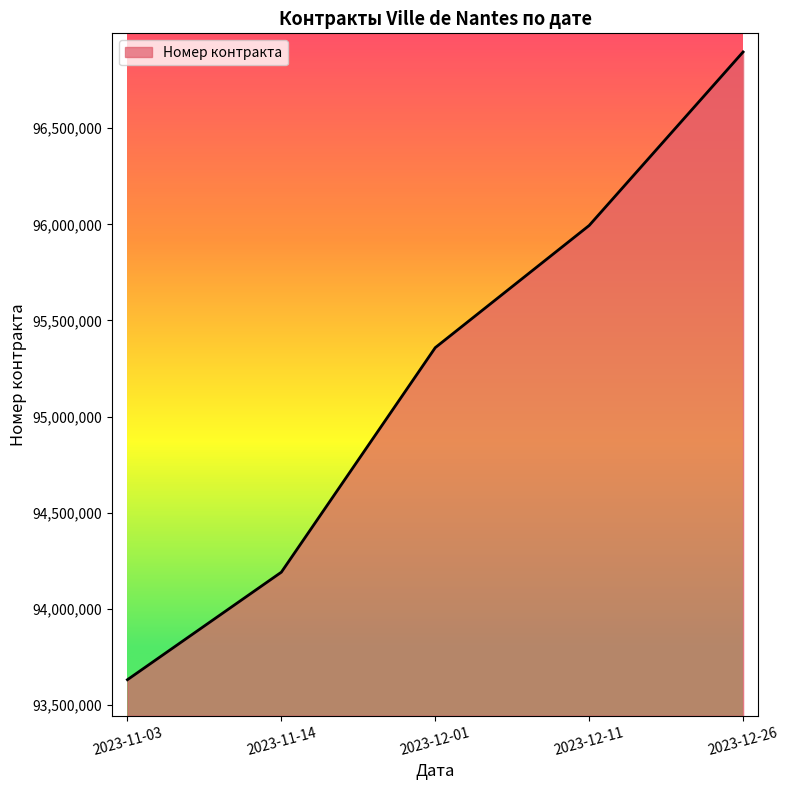

Between 2023-12-01 and 2023-12-11, which is larger?

2023-12-11